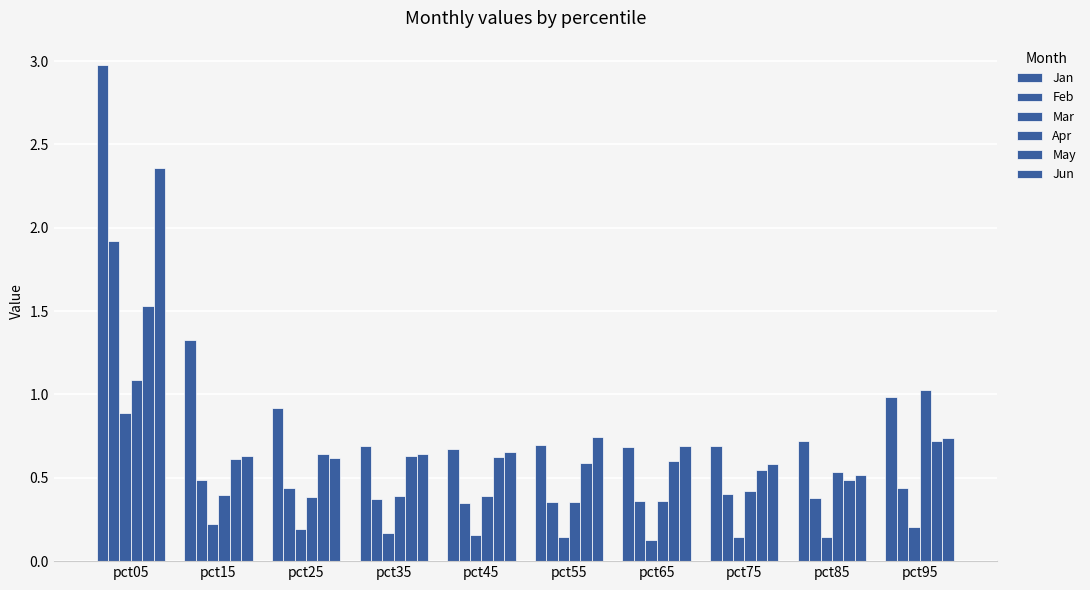

Rank the categories by May value from highest to lowest.

pct05, pct95, pct25, pct35, pct45, pct15, pct65, pct55, pct75, pct85